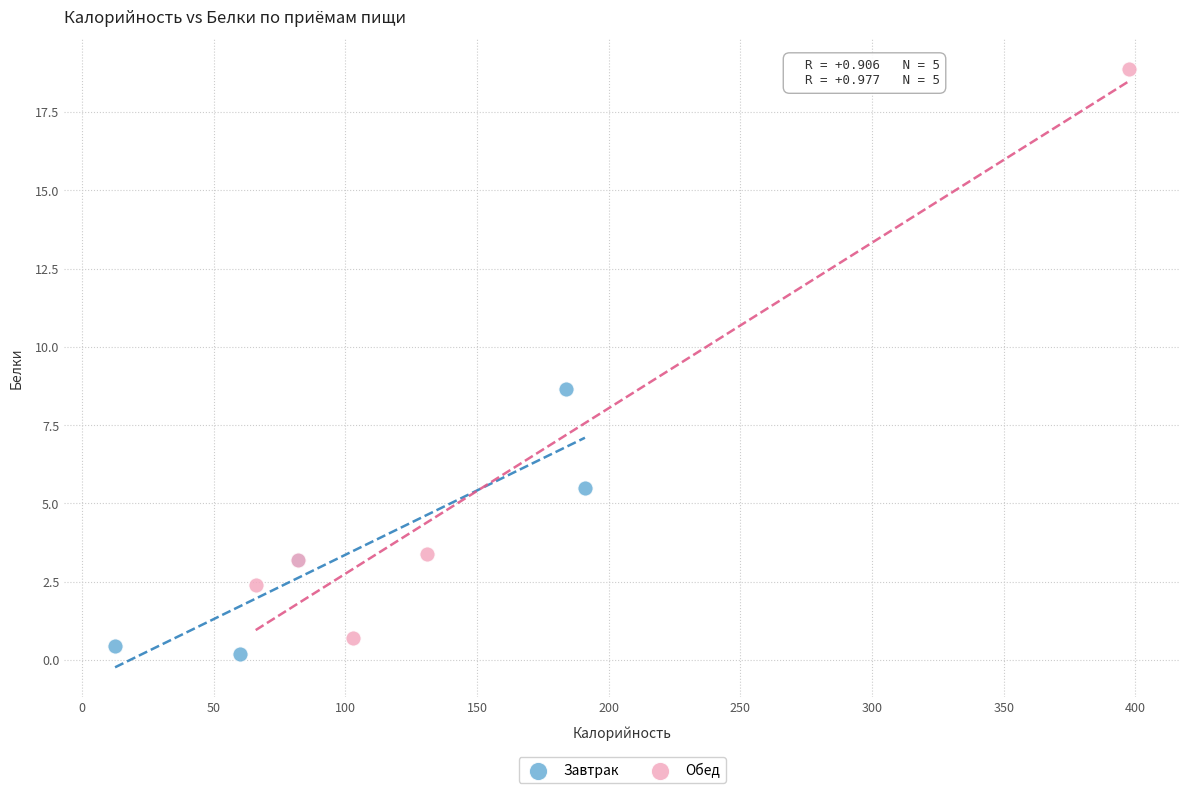

Which series reaches the maximum Y coordinate?

Обед